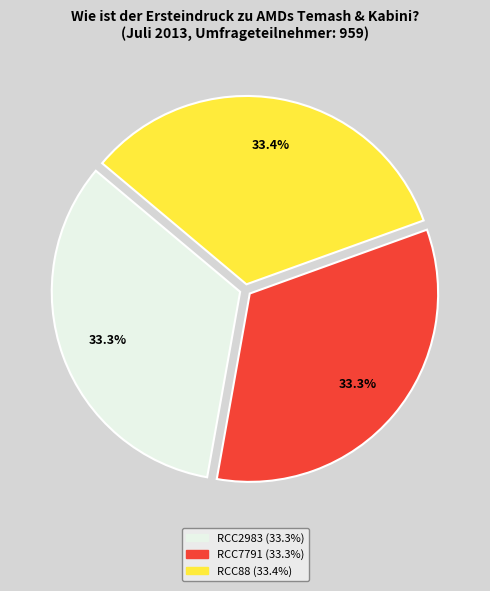

True or false: RCC2983 accounts for 47% of the total.

False